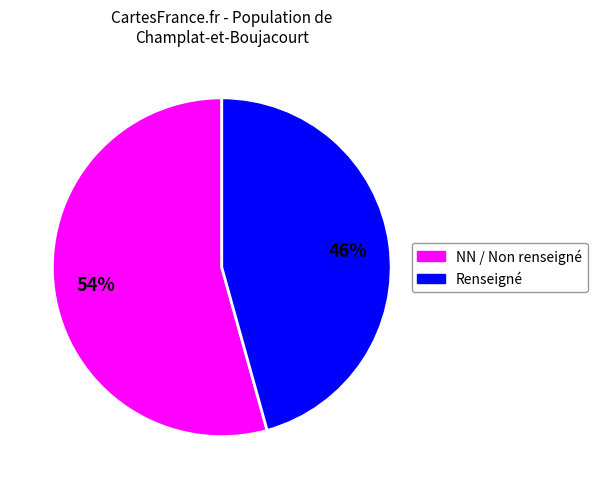

Is there any slice that represents more than half of the pie?

Yes